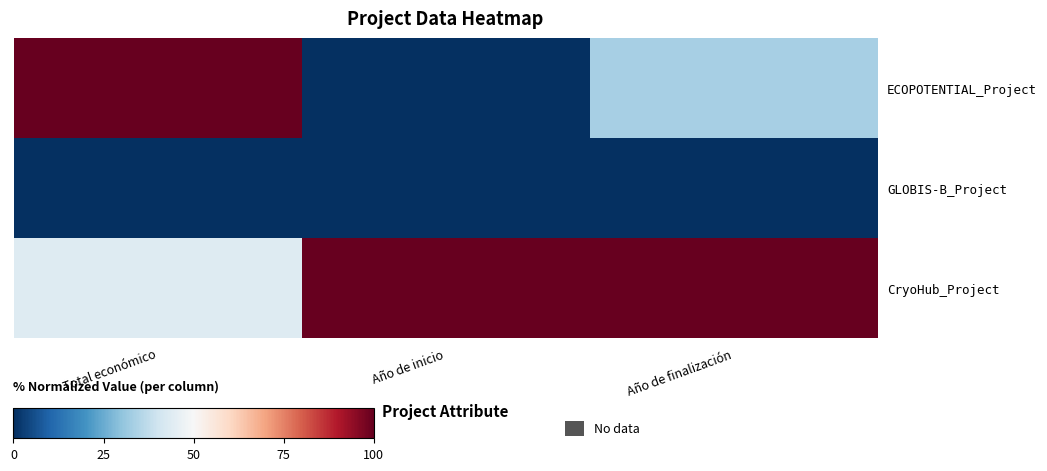

At which category is the sum across all series the highest?

Total económico